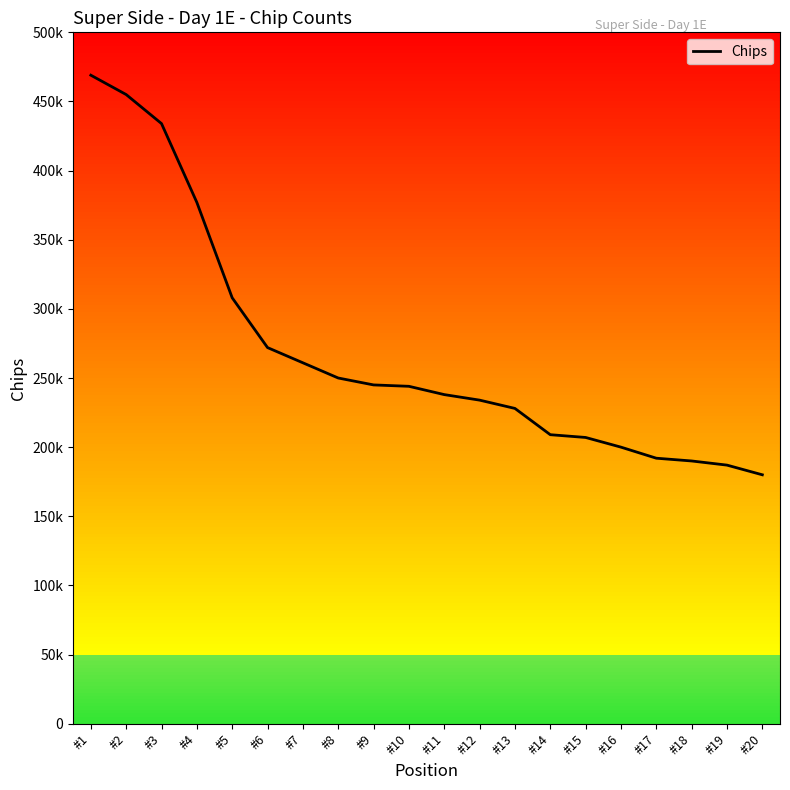

Does the chart have visible grid lines?

No